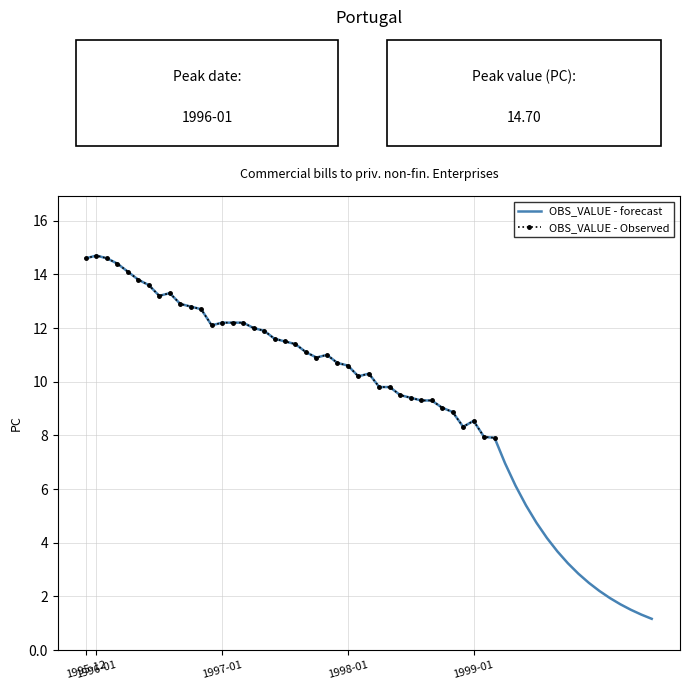

How many data points are above 11?

22